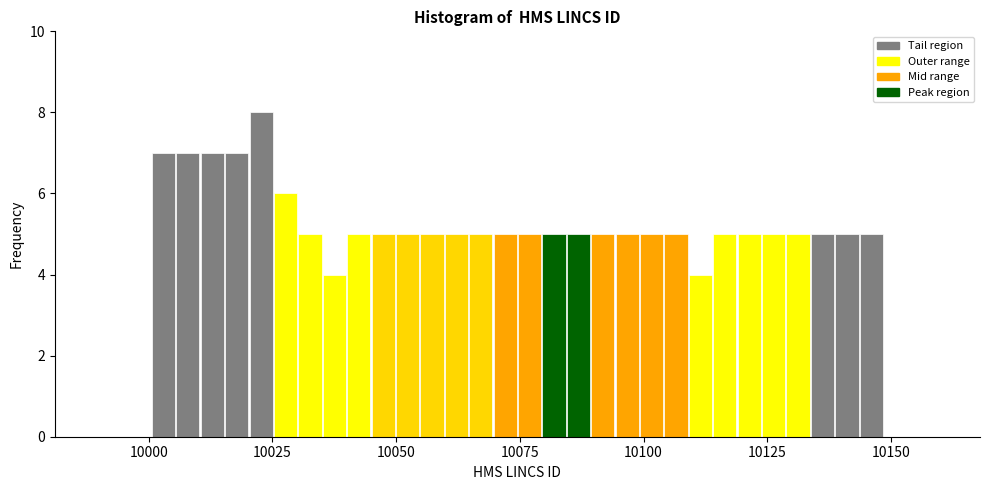

Around what value on the x-axis is the tallest bar? Give the approximate position of its centre, as read against the axis.

10025